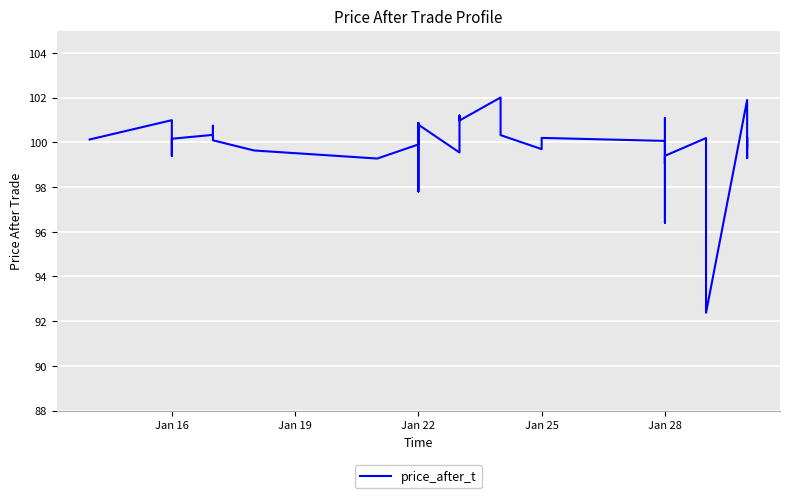

The value at Jan 22 is 54.2. True or false?

False